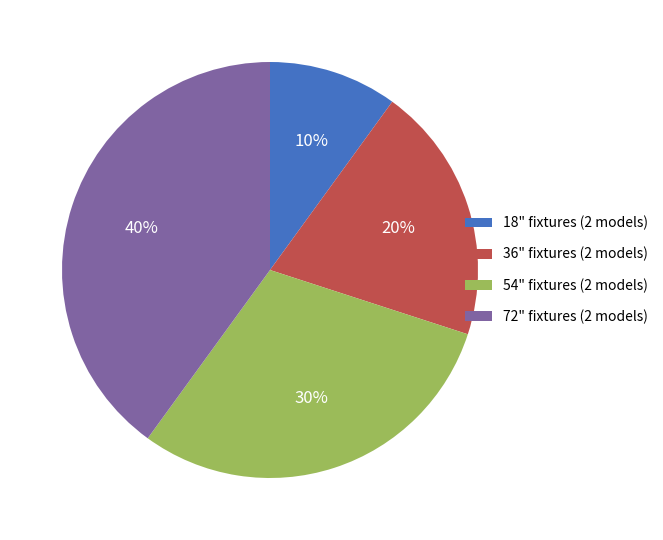

To the nearest percent, what is the difference between the largest and smallest slice percentages?

30%